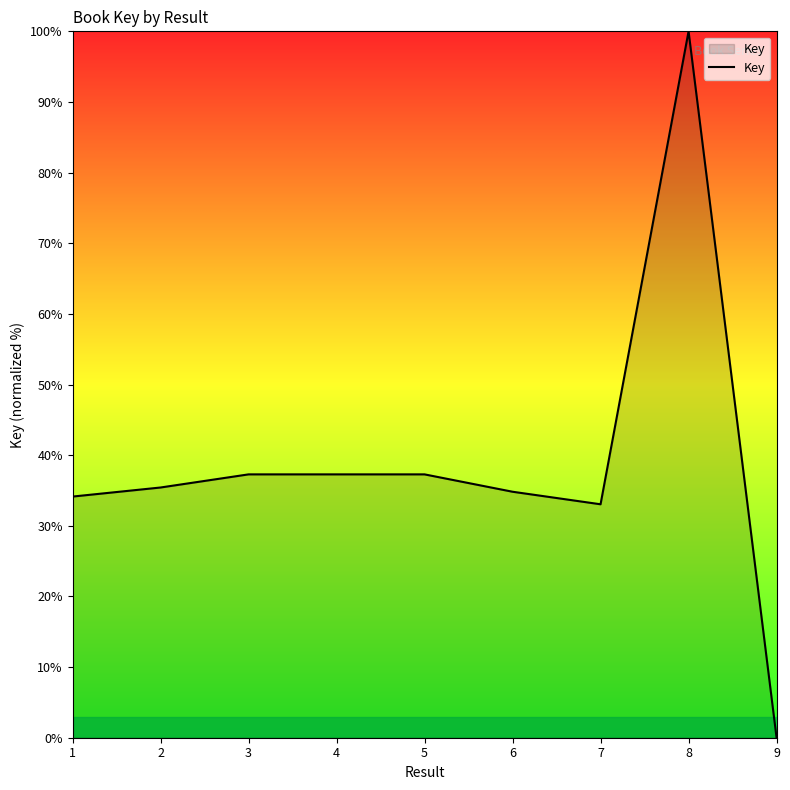

Does the chart display data point markers on the line(s)?

No